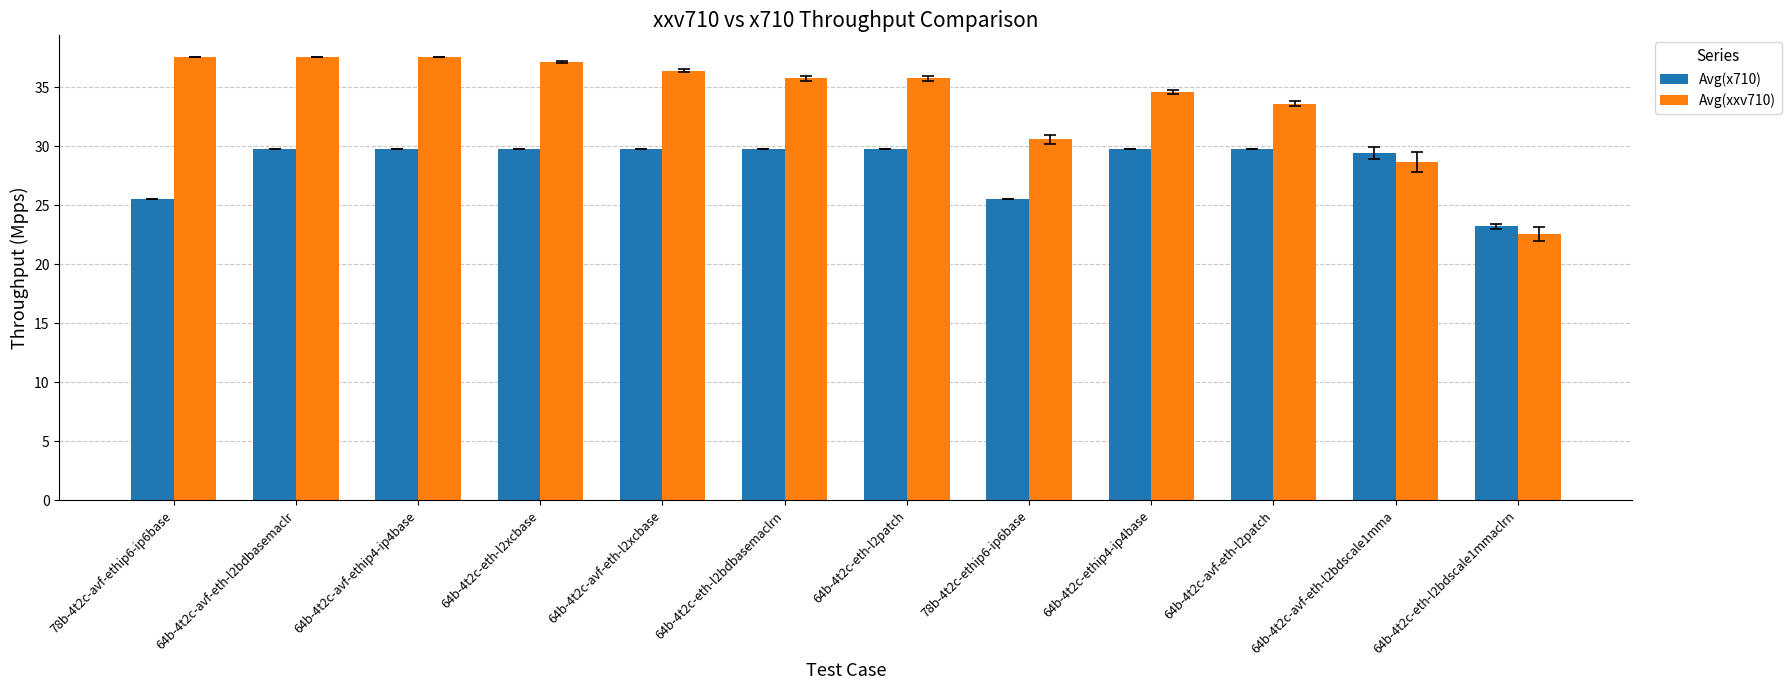

At how many categories does at least one series exceed 23?

12